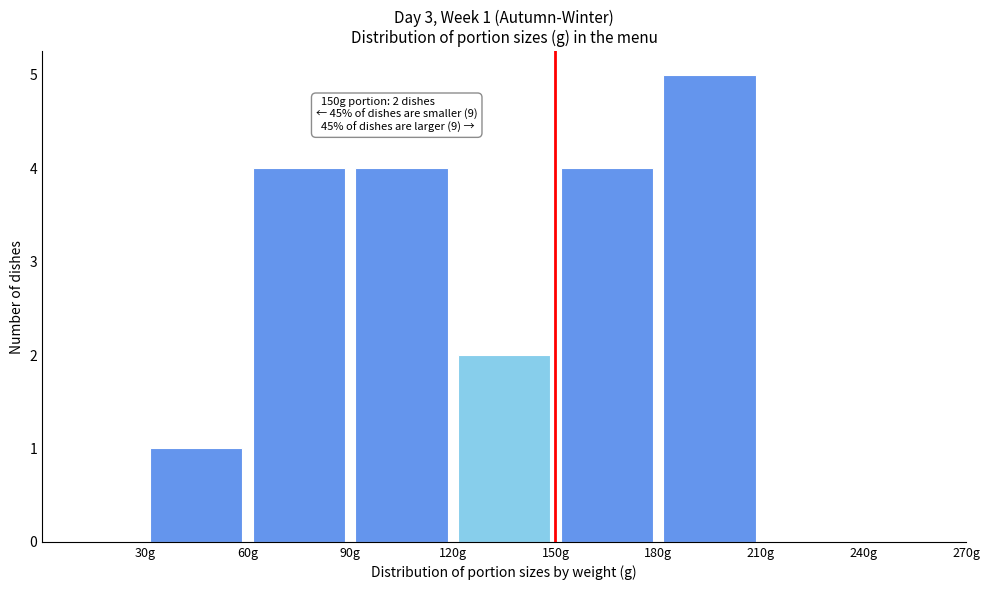

Over which range of the x-axis is the bar tallest?

180 to 210